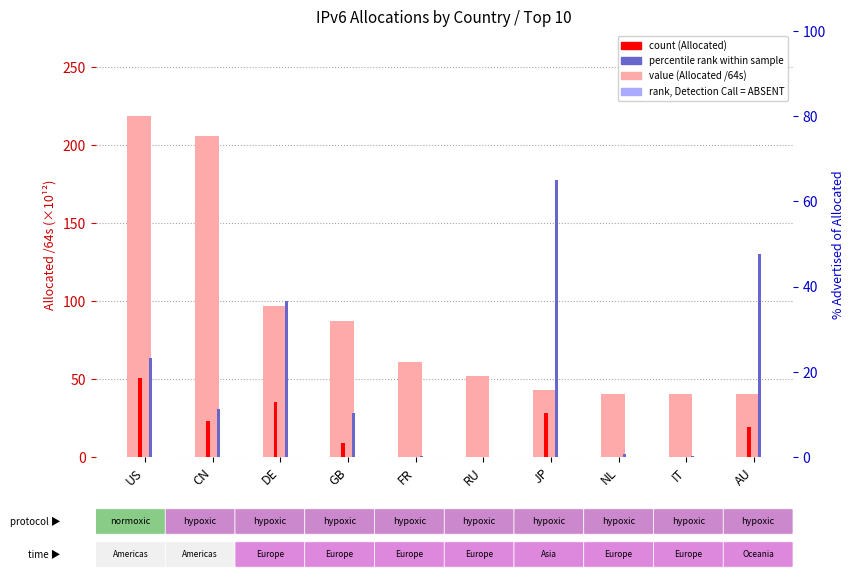

Which has a higher value, CN or JP?

CN